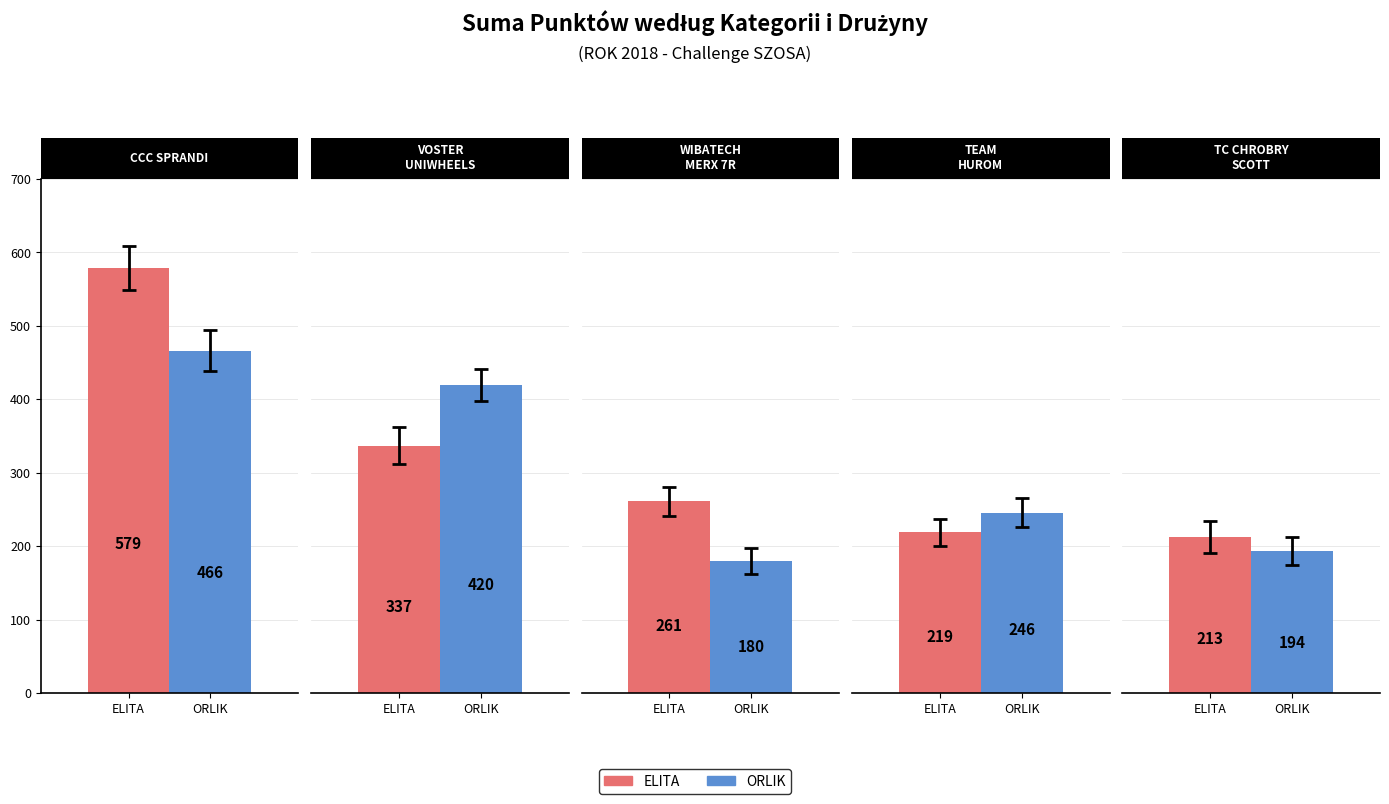

What is the value of the ELITA bar at the 3rd from the left?

261